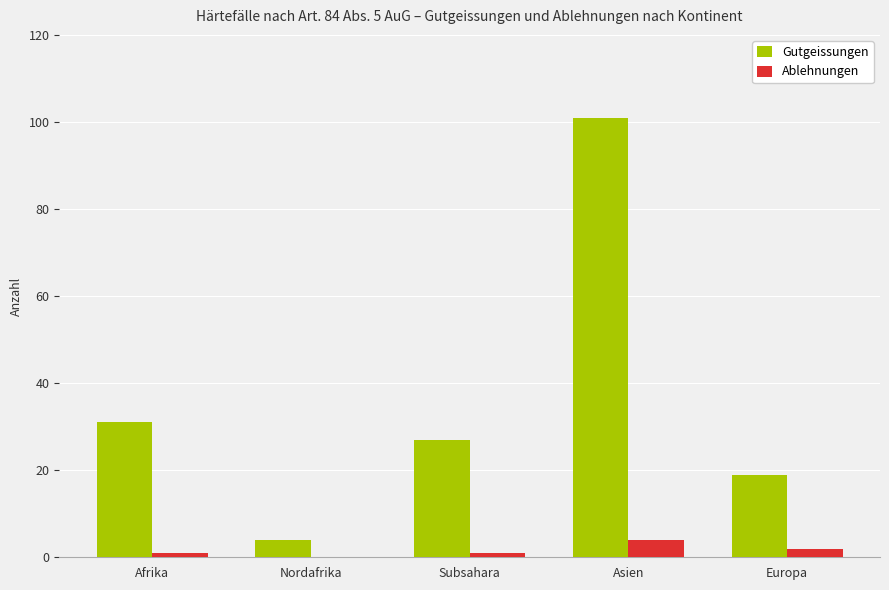

At which category does the chart reach its peak across all series?

Asien